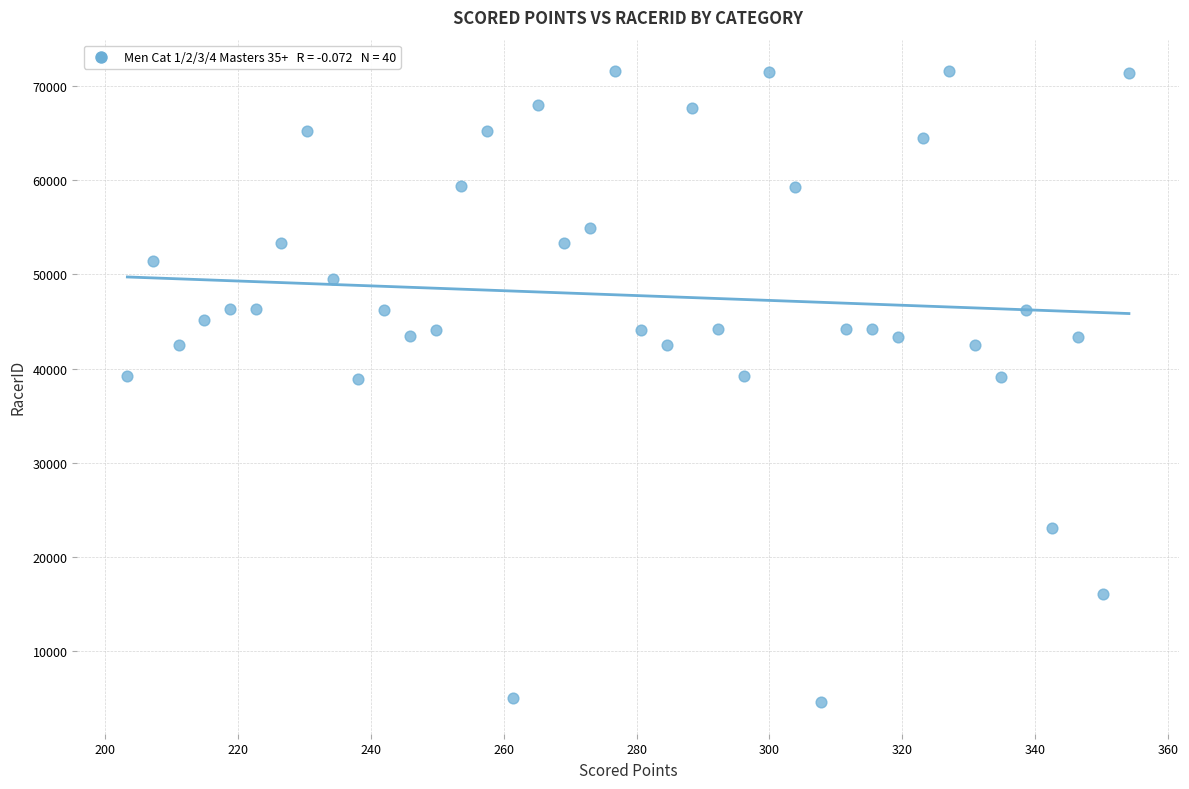

Count the number of points in this scatter plot.

40